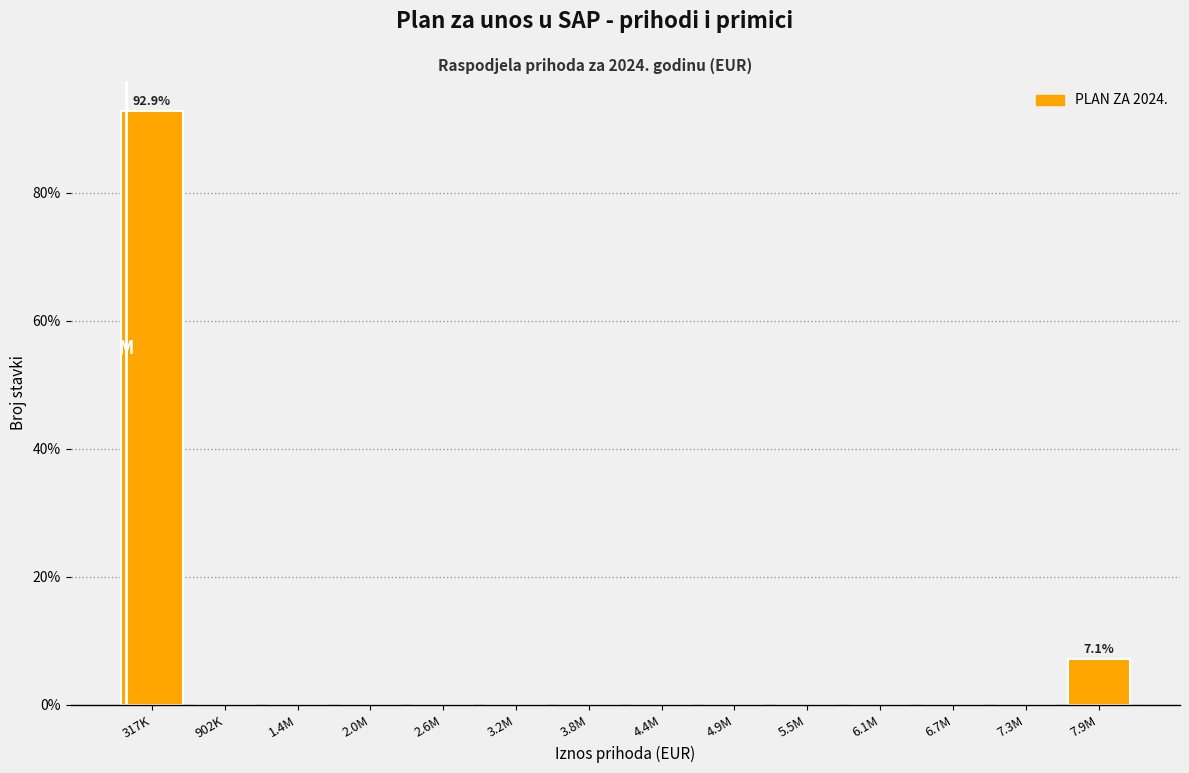

Reading left to right, list all the values displayed in this chart.

317K=92.9	902K=0.0	1.4M=0.0	2.0M=0.0	2.6M=0.0	3.2M=0.0	3.8M=0.0	4.4M=0.0	4.9M=0.0	5.5M=0.0	6.1M=0.0	6.7M=0.0	7.3M=0.0	7.9M=7.1